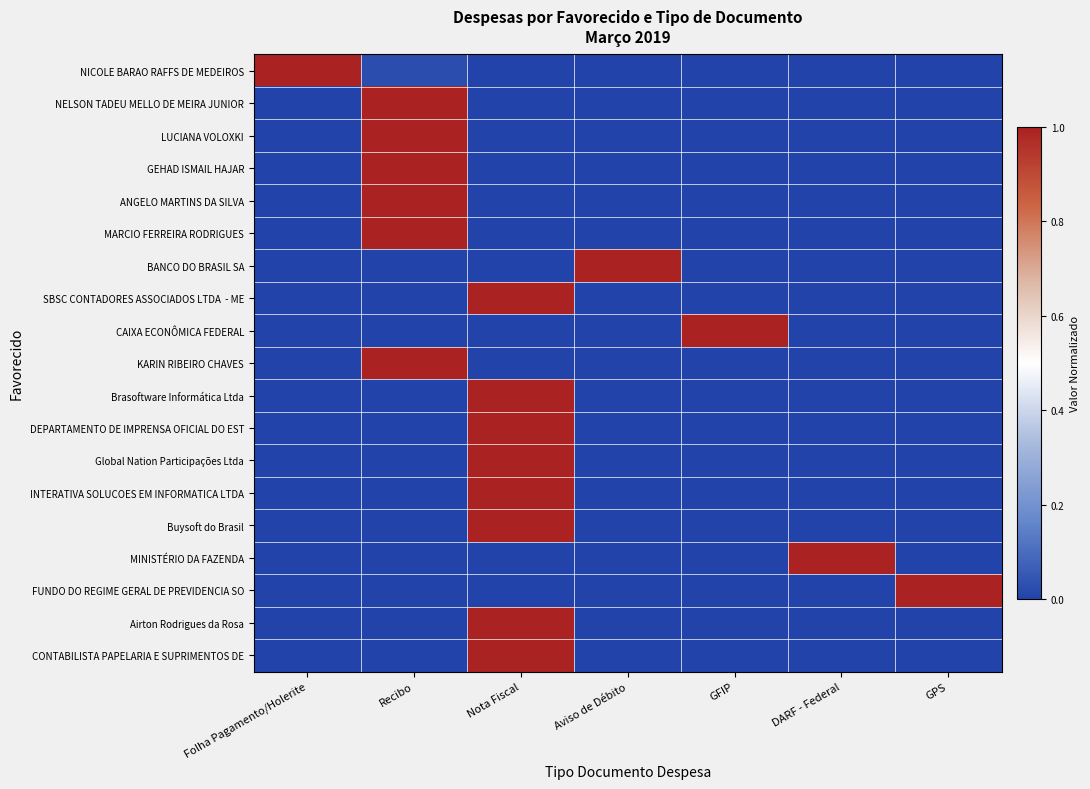

What is the total value across all series at Folha Pagamento/Holerite?

1.0